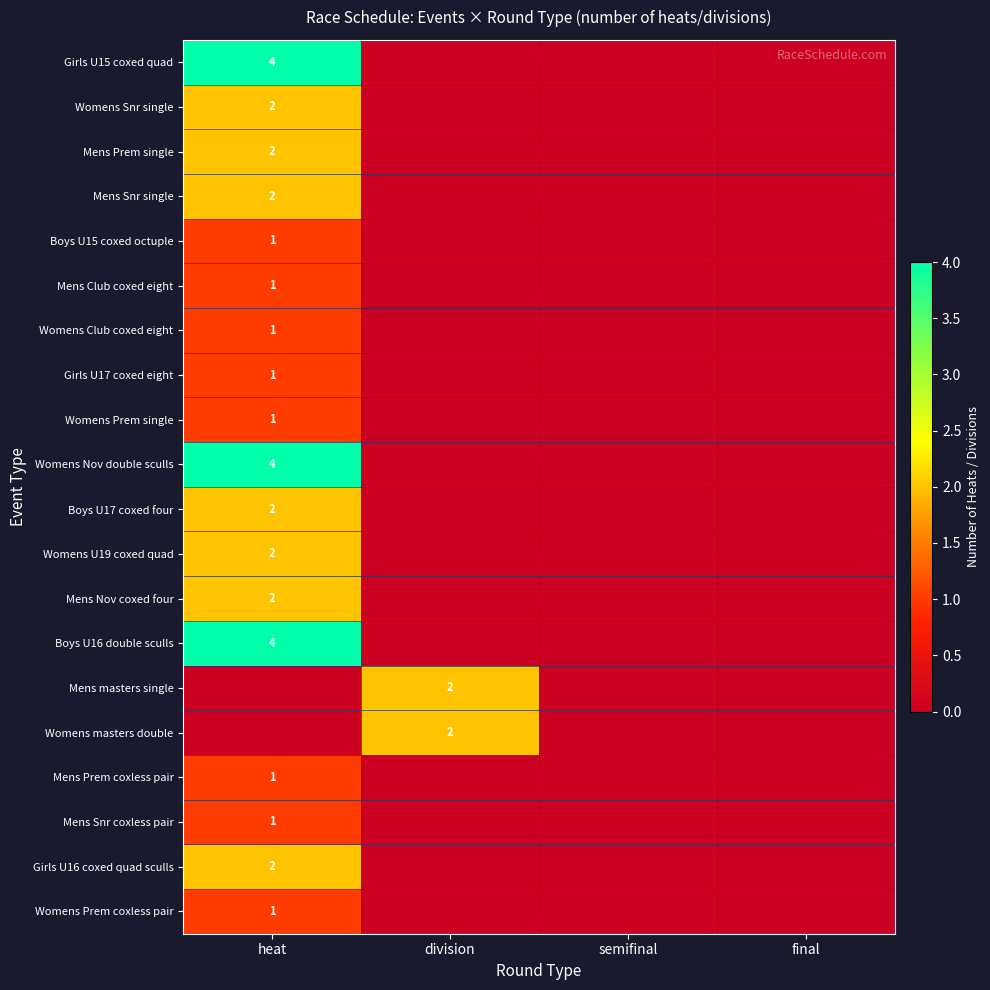

The Mens Nov coxed four series shows 3 at heat. True or false?

False